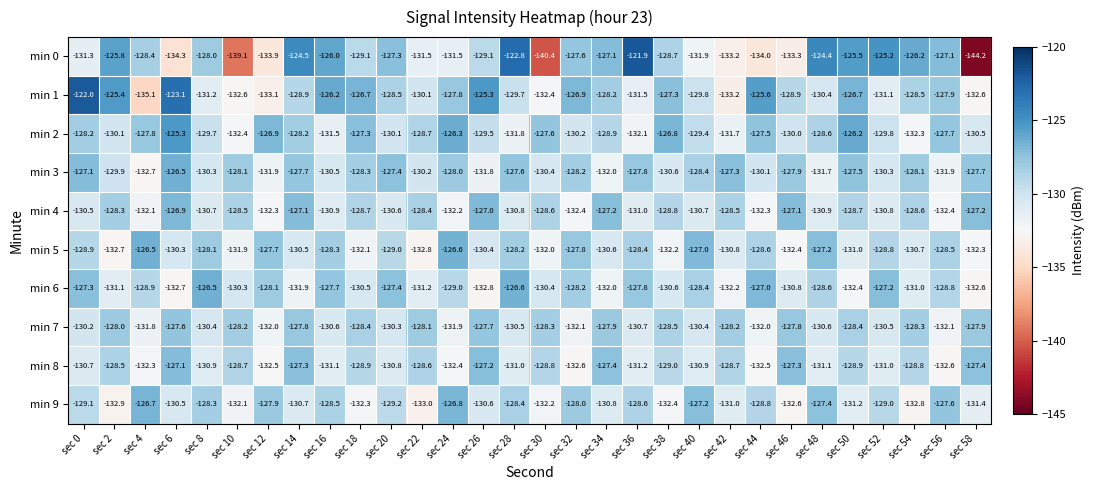

What is the total value across all series at sec 16?

-1291.3